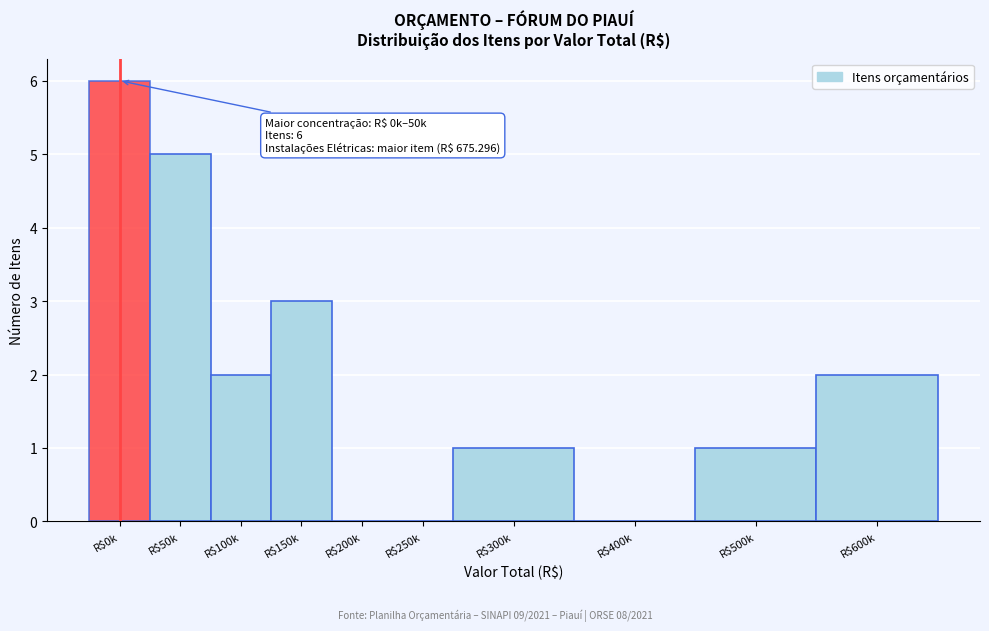

The value at R$400k is 0. True or false?

True